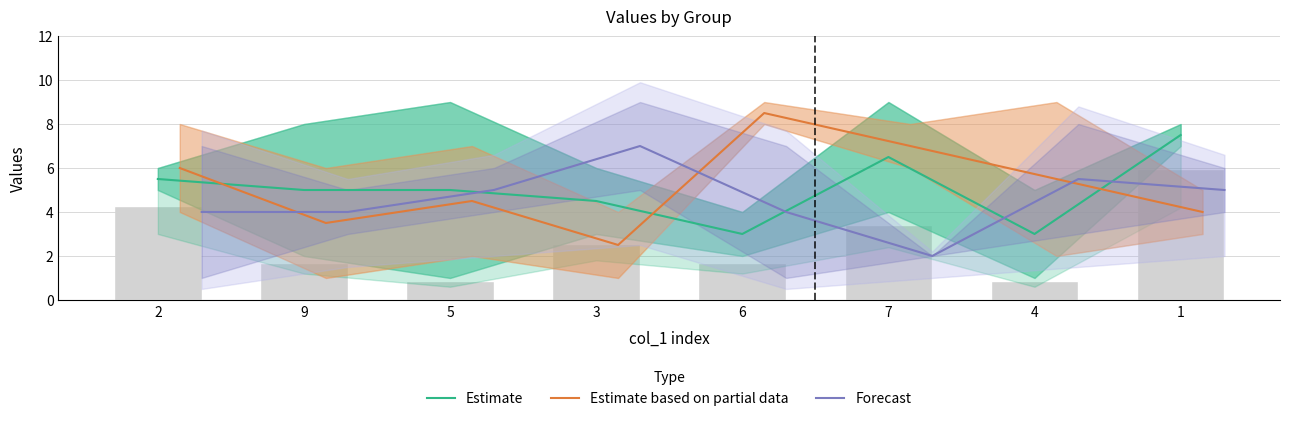

The Estimate series shows 6.5 at 7. True or false?

True